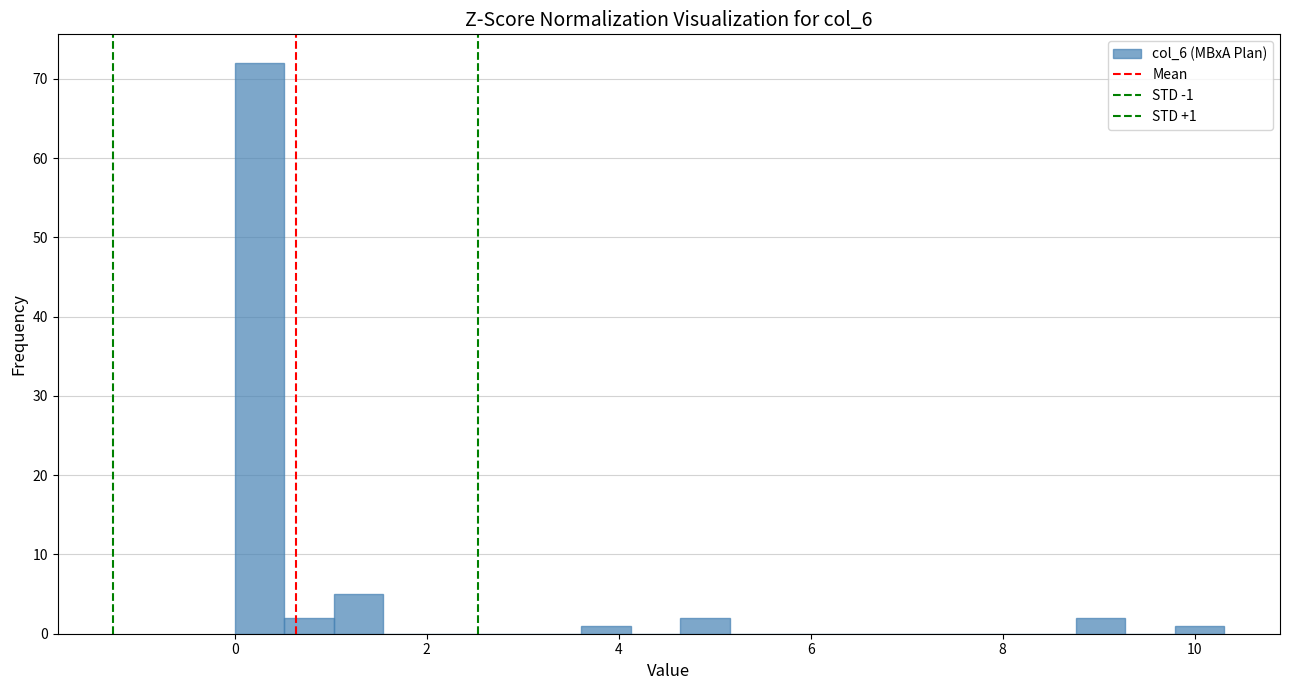

Read against the x-axis, roughly where is the centre of the tallest bar?

0.2